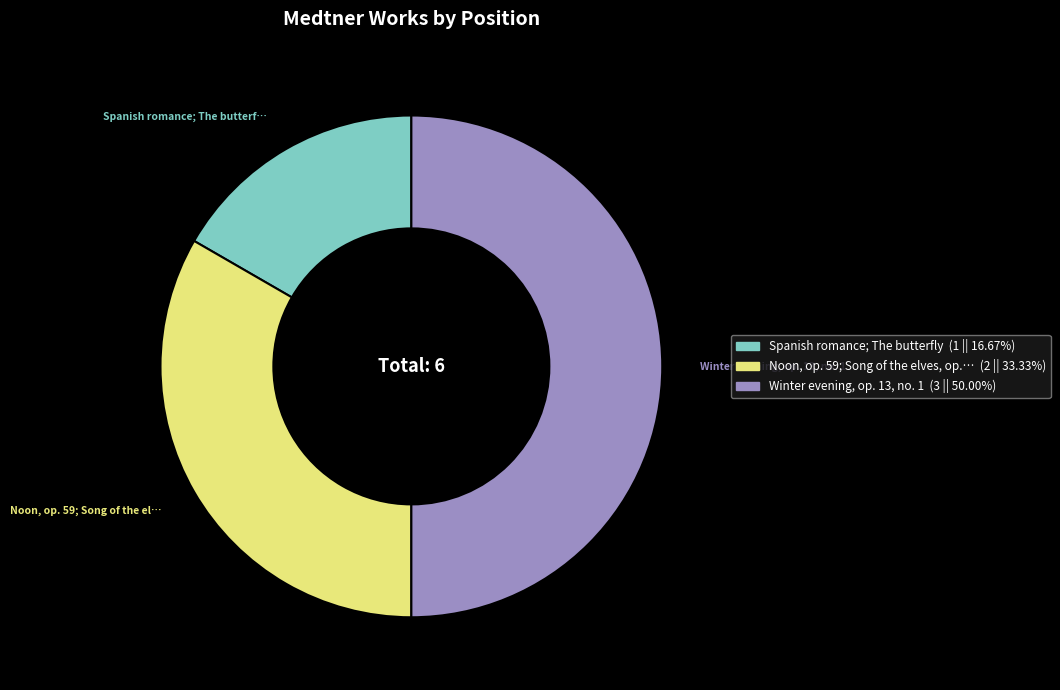

Is Spanish romance; The butterf… the majority of the pie?

No